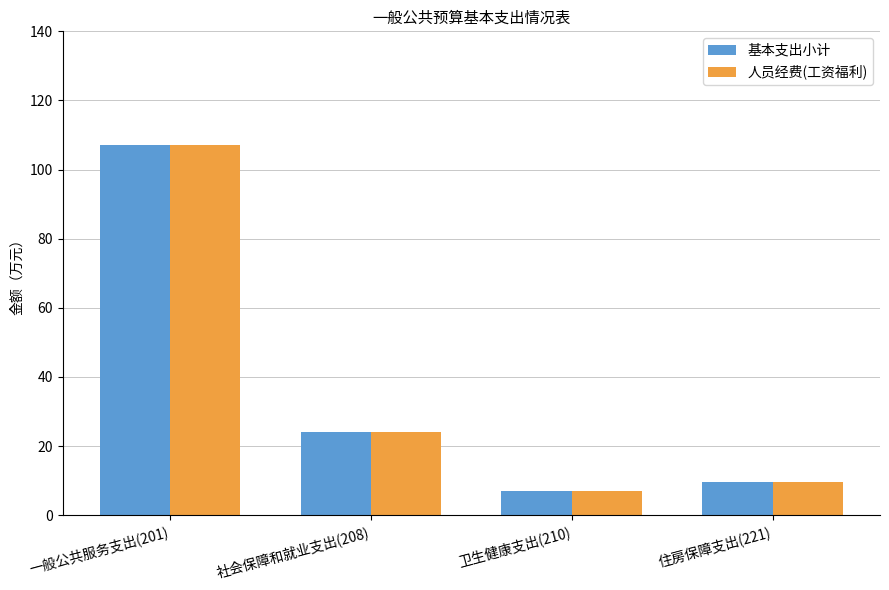

How many values in the 人员经费(工资福利) series are below 23?

2